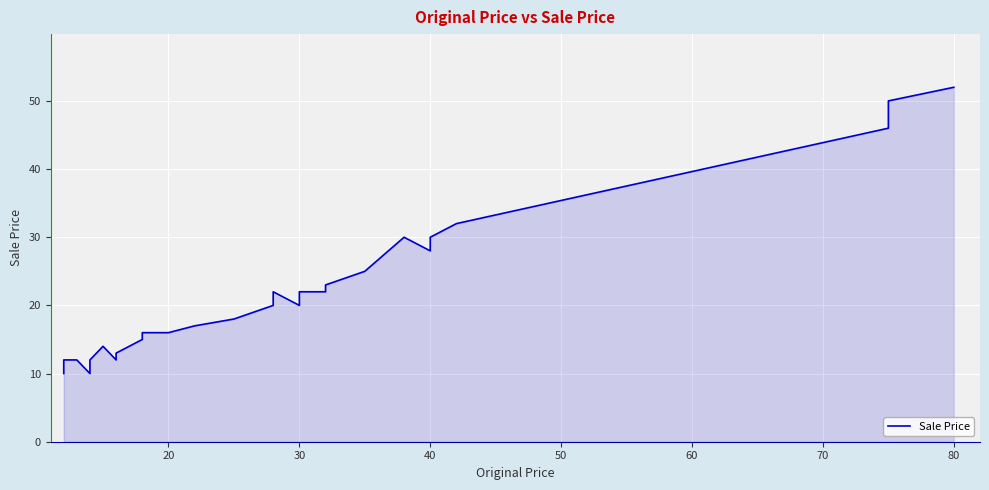

What is the smallest value displayed?

10